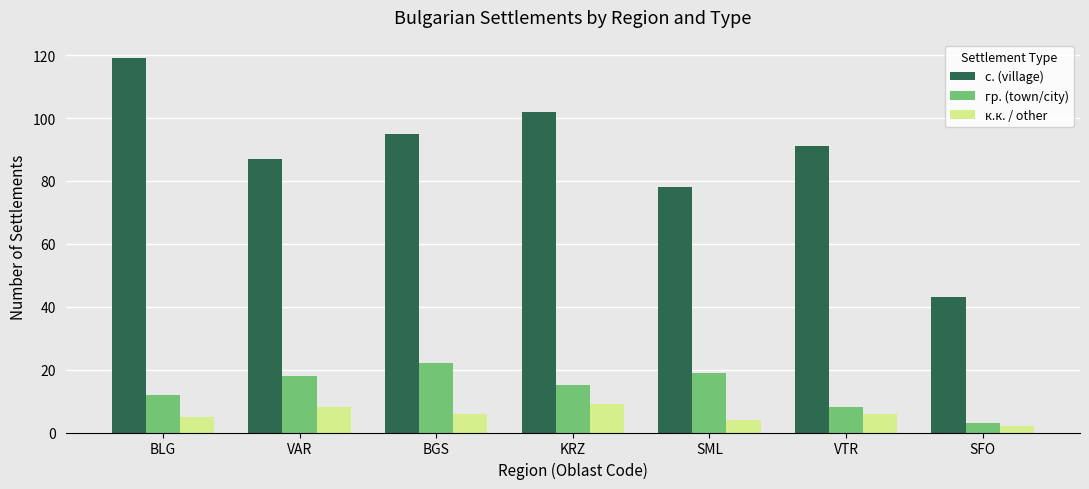

What is the minimum value shown in the chart?

2